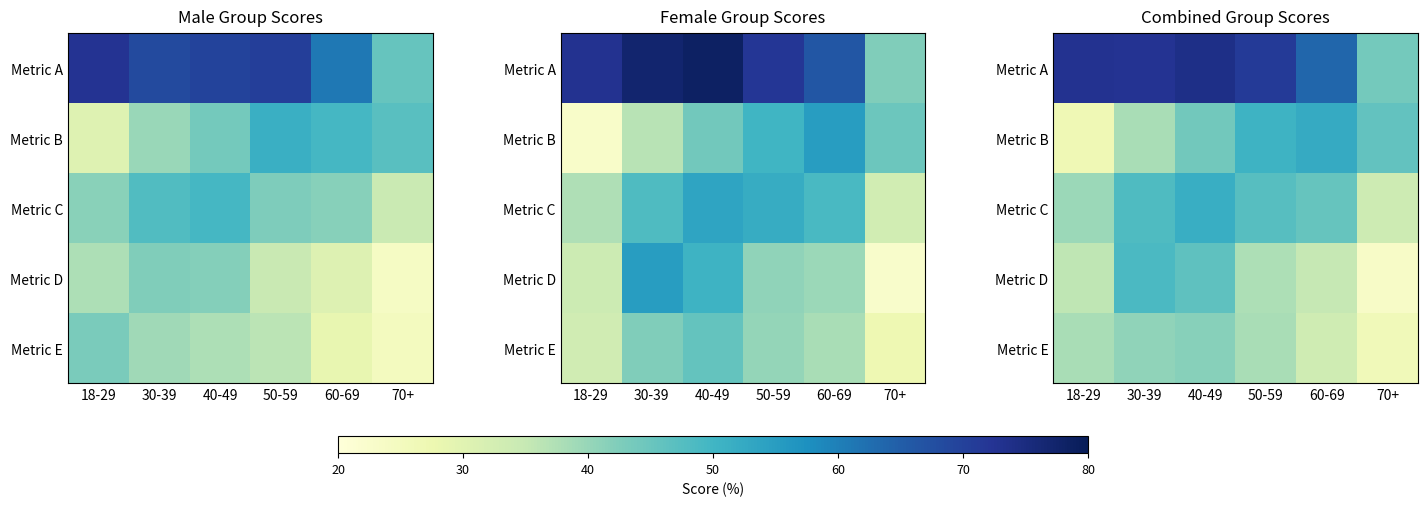

The Metric C series shows 39.5 at 18-29. True or false?

True